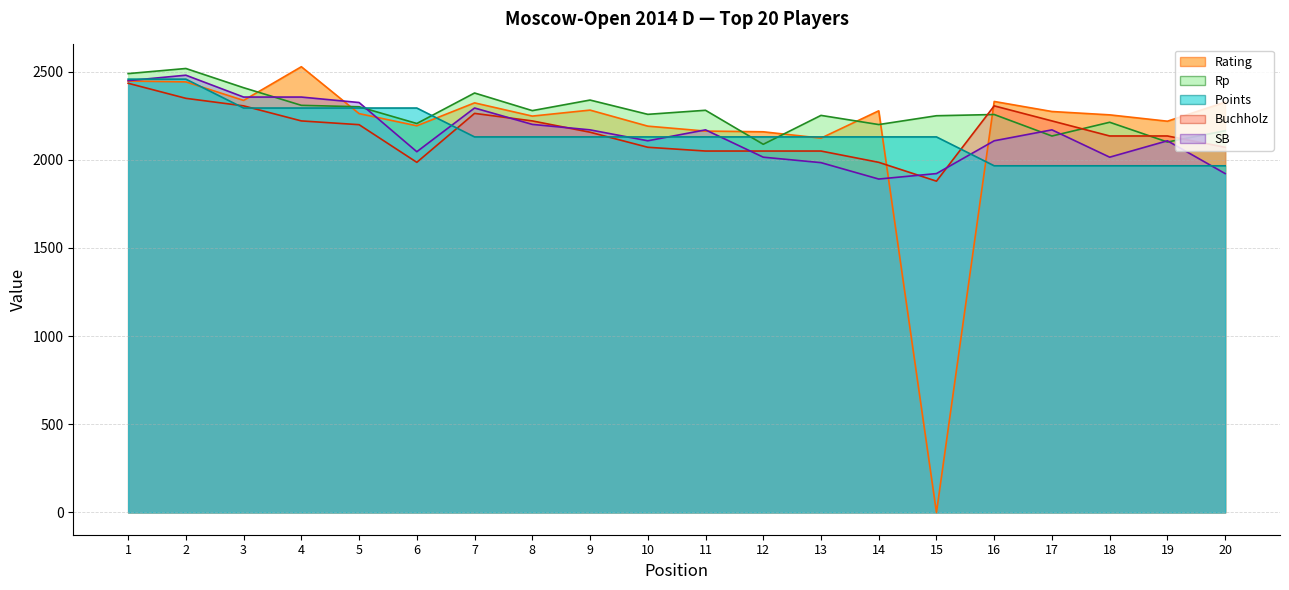

How many data points in Rp are less than 2258?

10